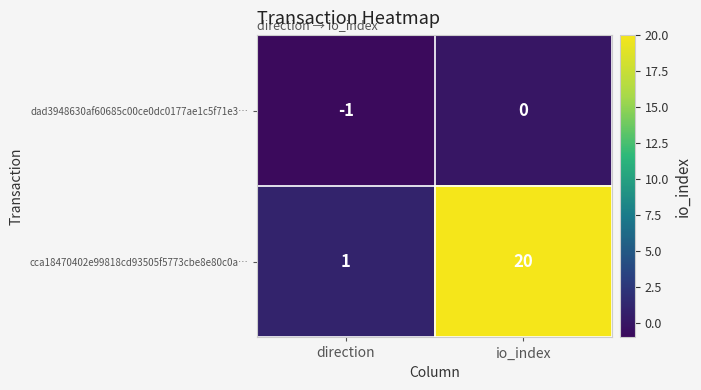

What is the minimum value shown in the chart?

-1